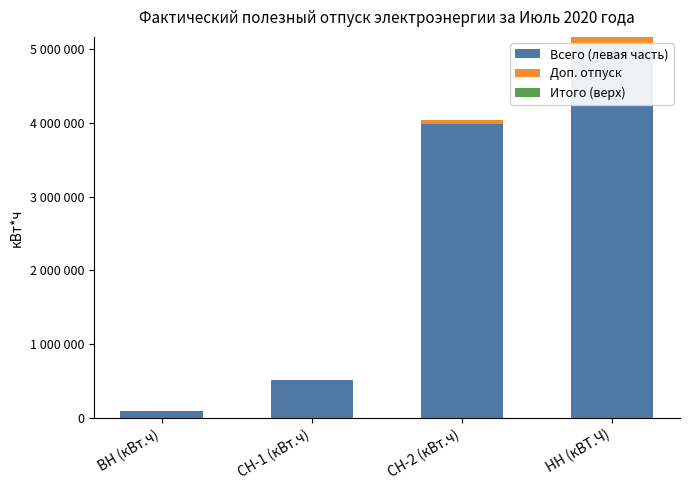

True or false: Доп. отпуск has a value of 0 at ВН (кВт.ч).

True